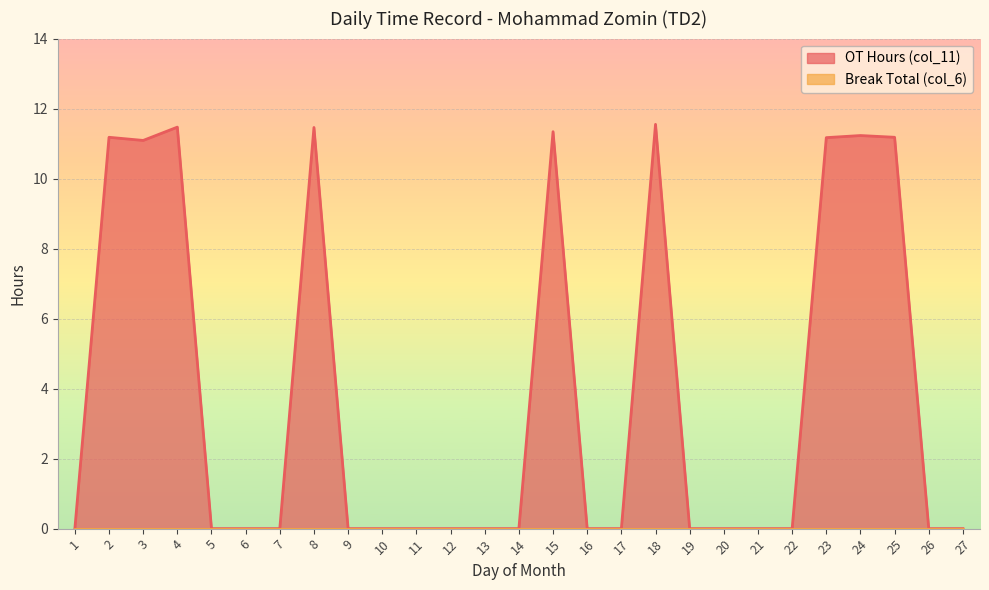

What is the change in value from 13 to 15?

+11.3